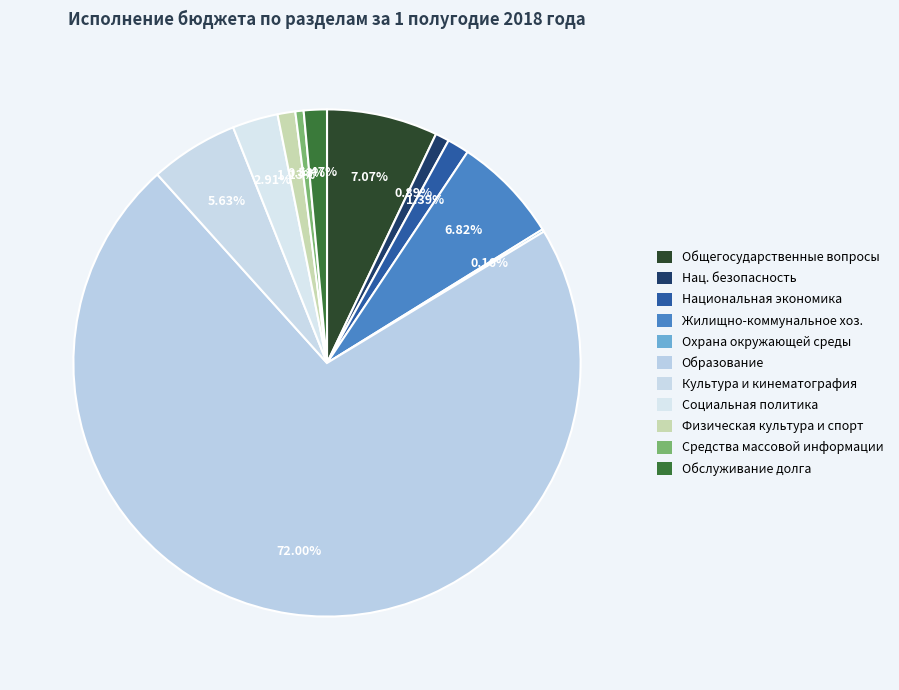

How many segments does this pie chart have?

11